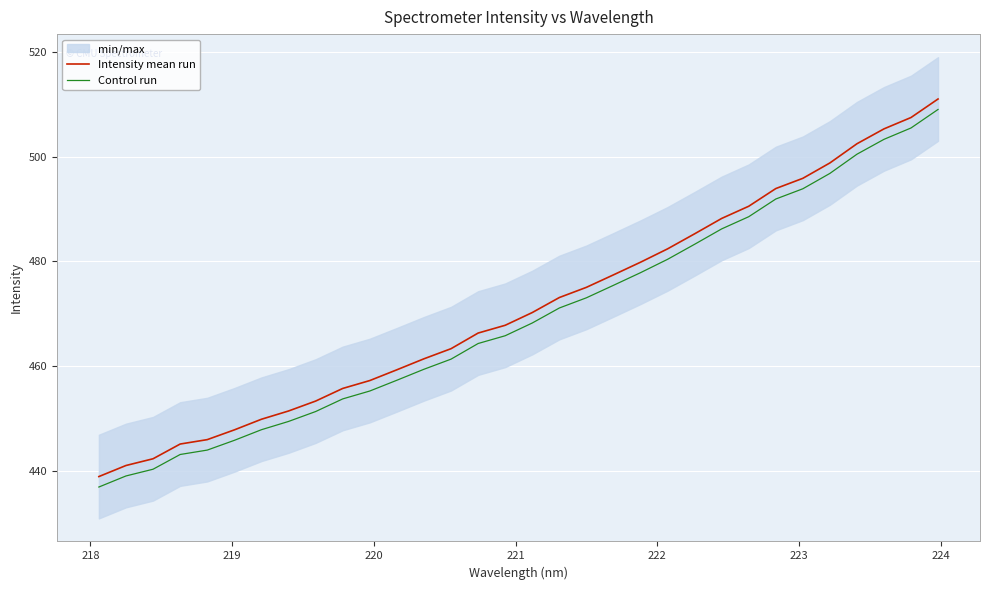

True or false: Control run and Intensity mean run intersect in this chart.

False